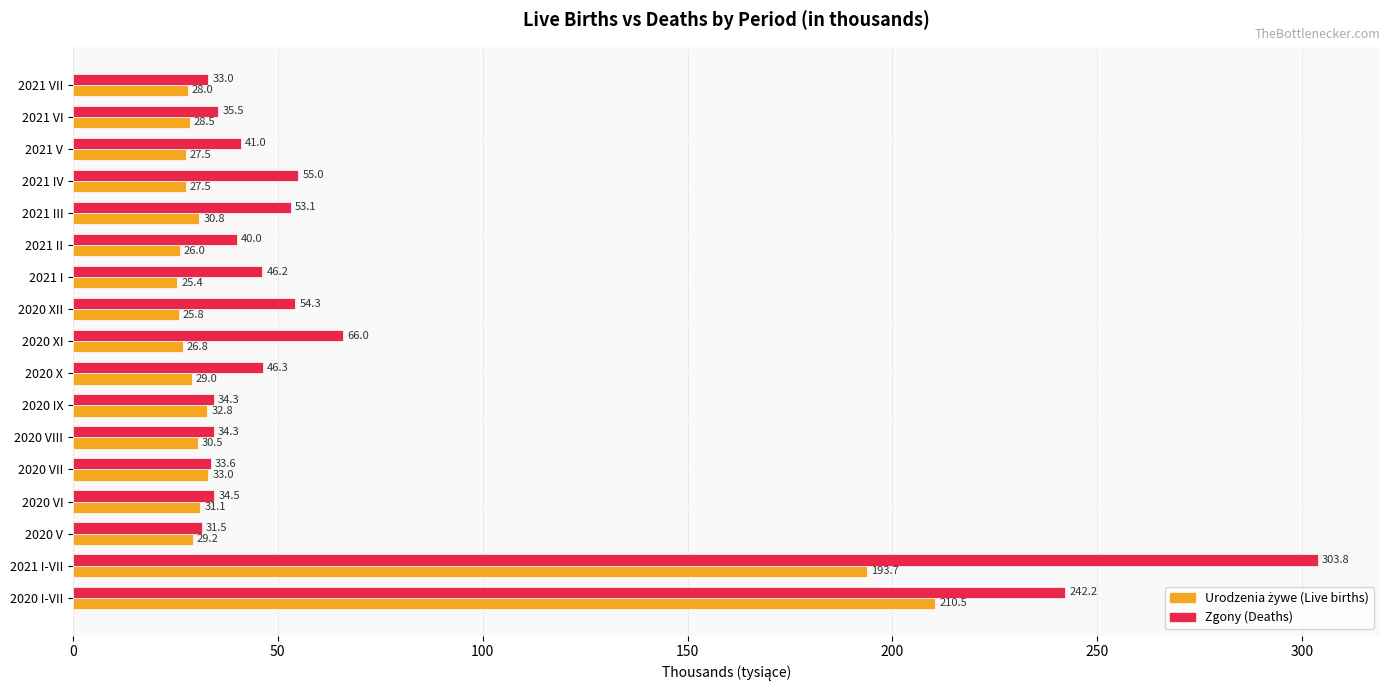

At which category is the sum across all series the highest?

2021 I-VII